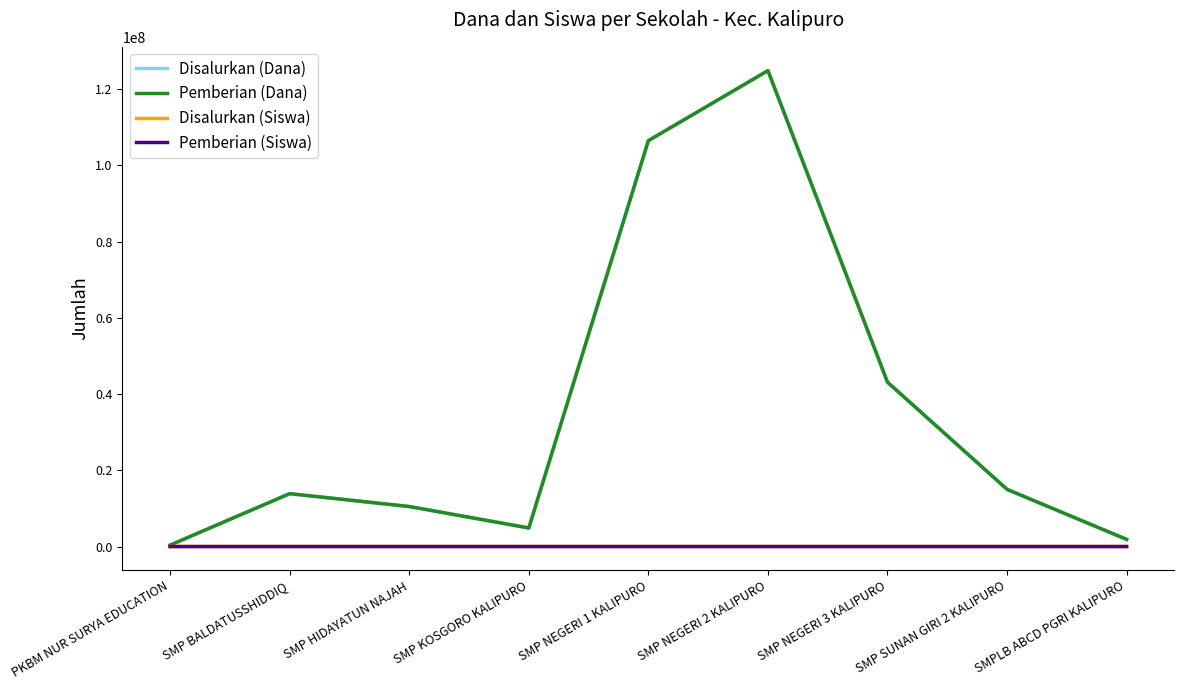

The value of Disalurkan (Dana) at SMPLB ABCD PGRI KALIPURO is 1875000. True or false?

True